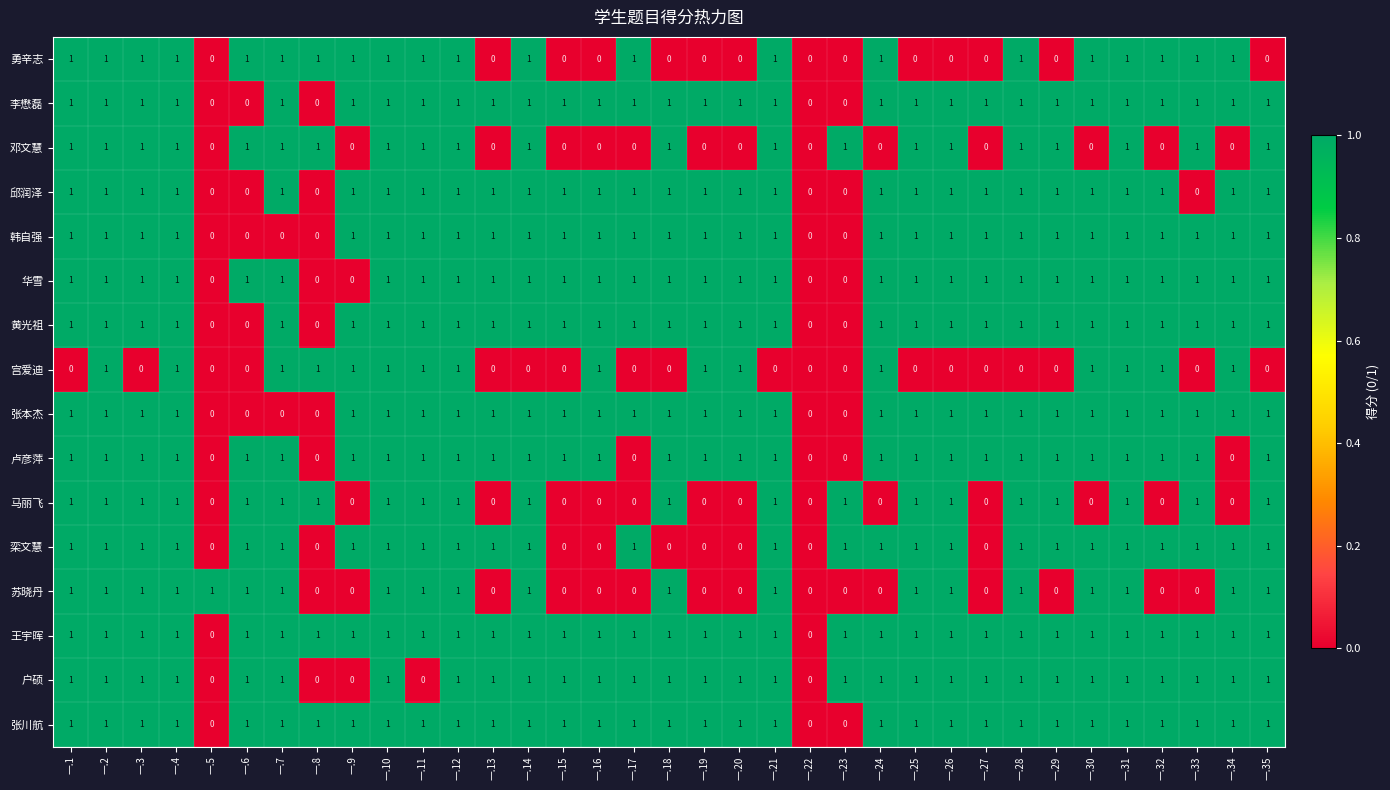

Which series has the largest total across all categories?

王宇晖